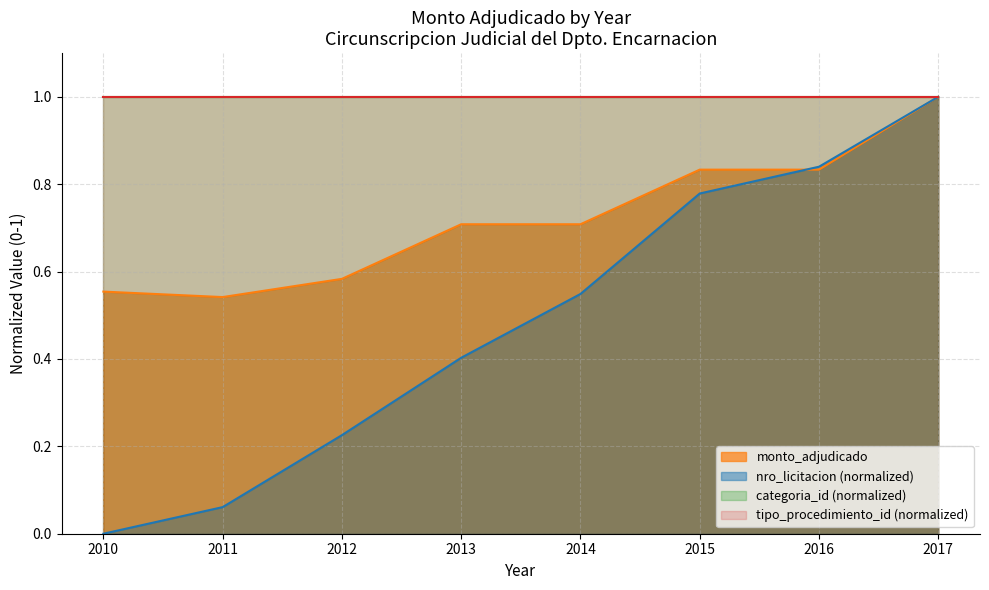

What is the difference between the maximum and minimum values?

0.5